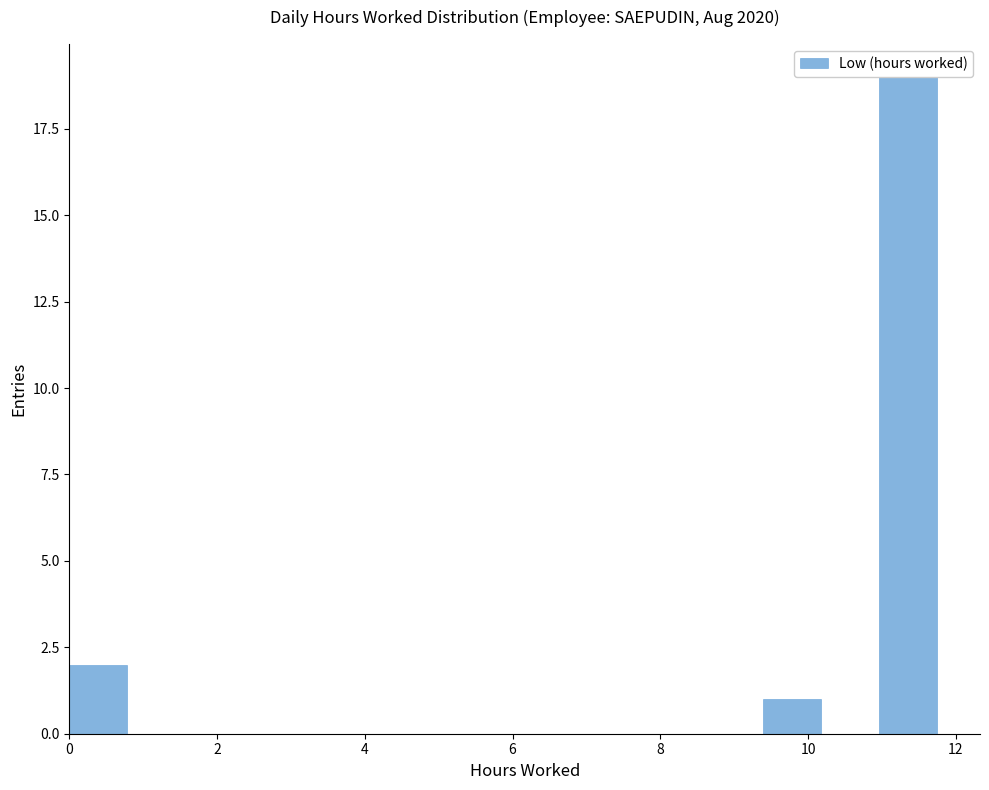

Around what value on the x-axis is the tallest bar? Give the approximate position of its centre, as read against the axis.

11.4